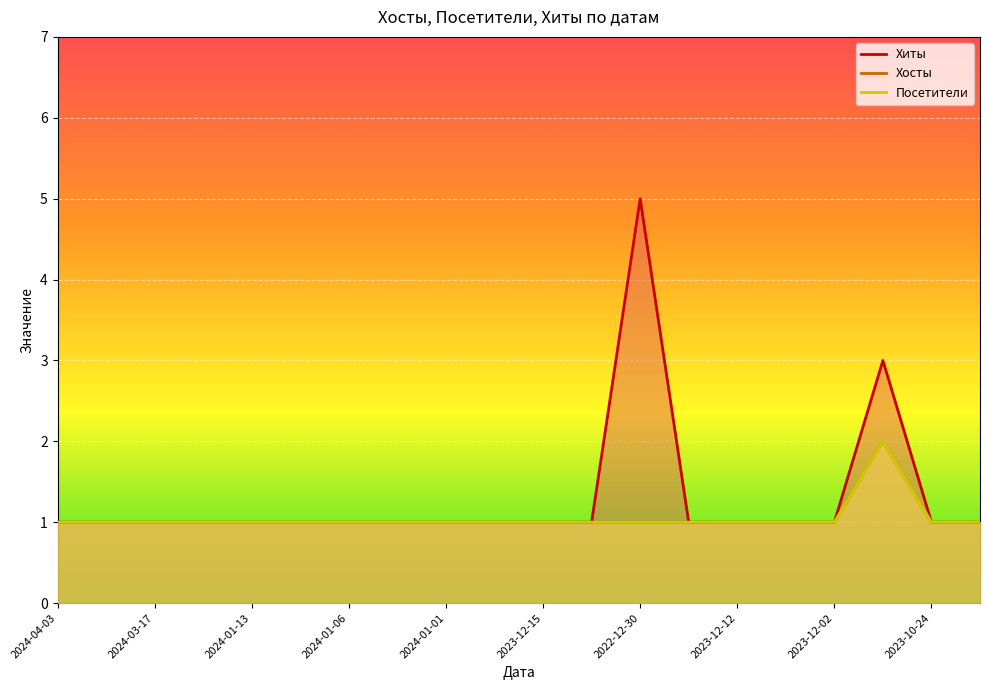

True or false: Хосты and Посетители cross at least once.

False